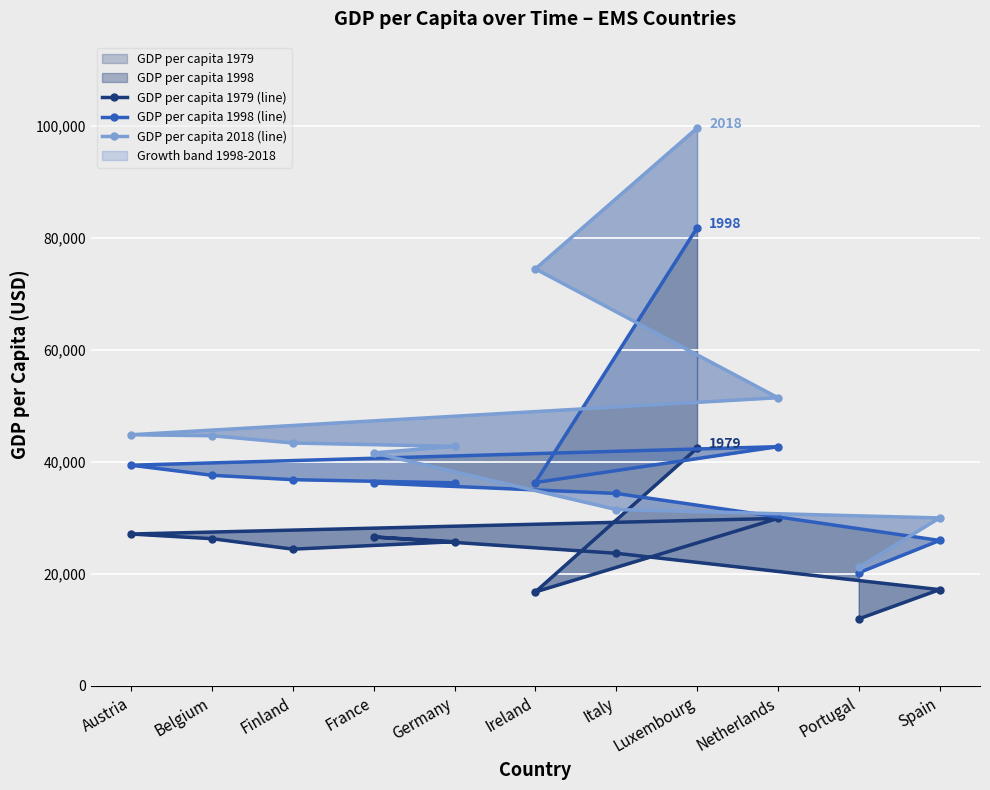

What is the sum of all GDP per capita 1979 (line) values?

272192.2